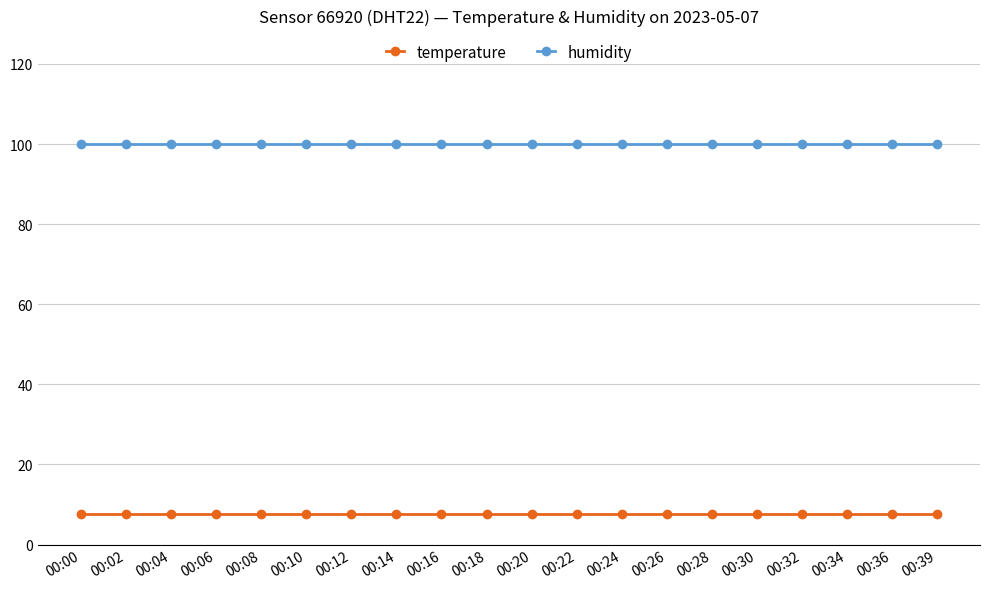

What is the spread (max minus min) of values at 00:14?

92.3